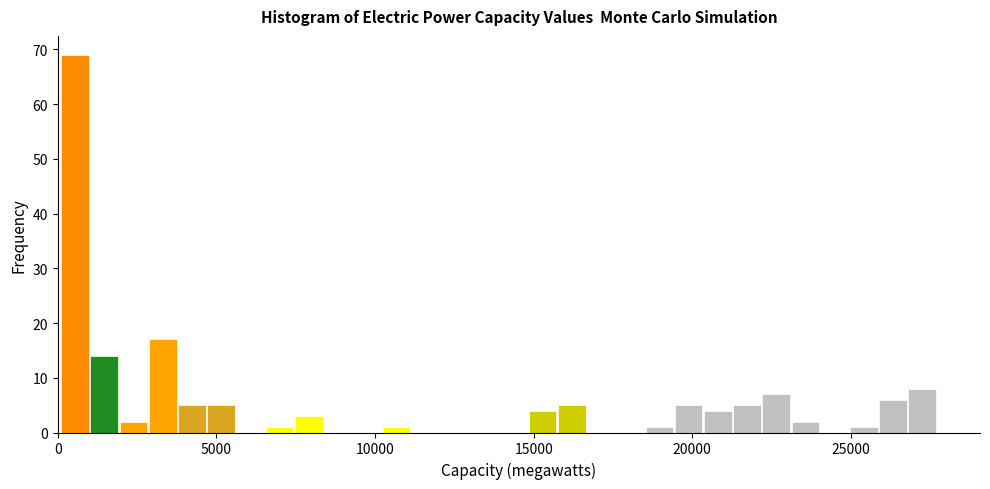

Read against the x-axis, roughly where is the centre of the tallest bar?

500